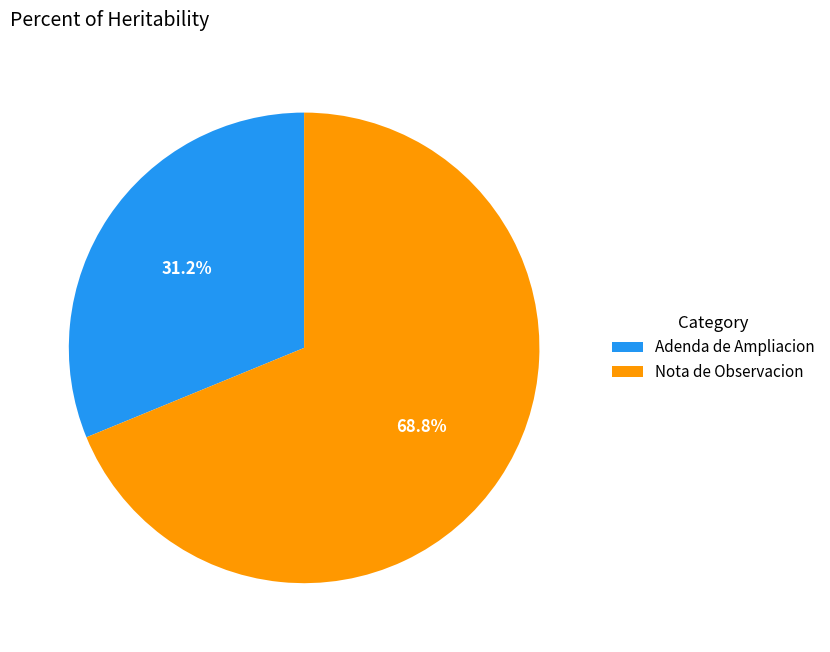

Count the number of slices in the pie.

2